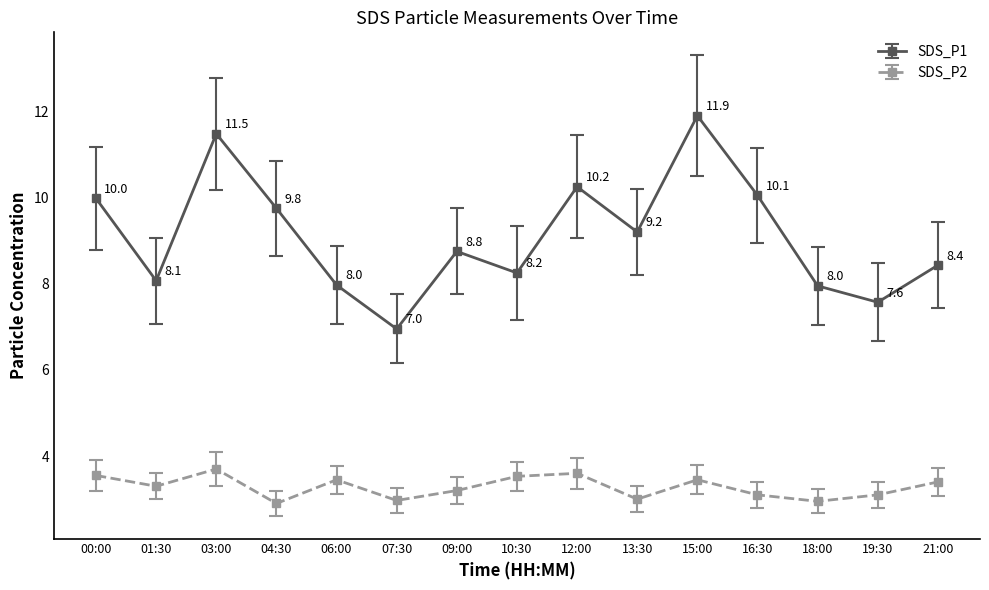

How many categories are shown in the chart?

15